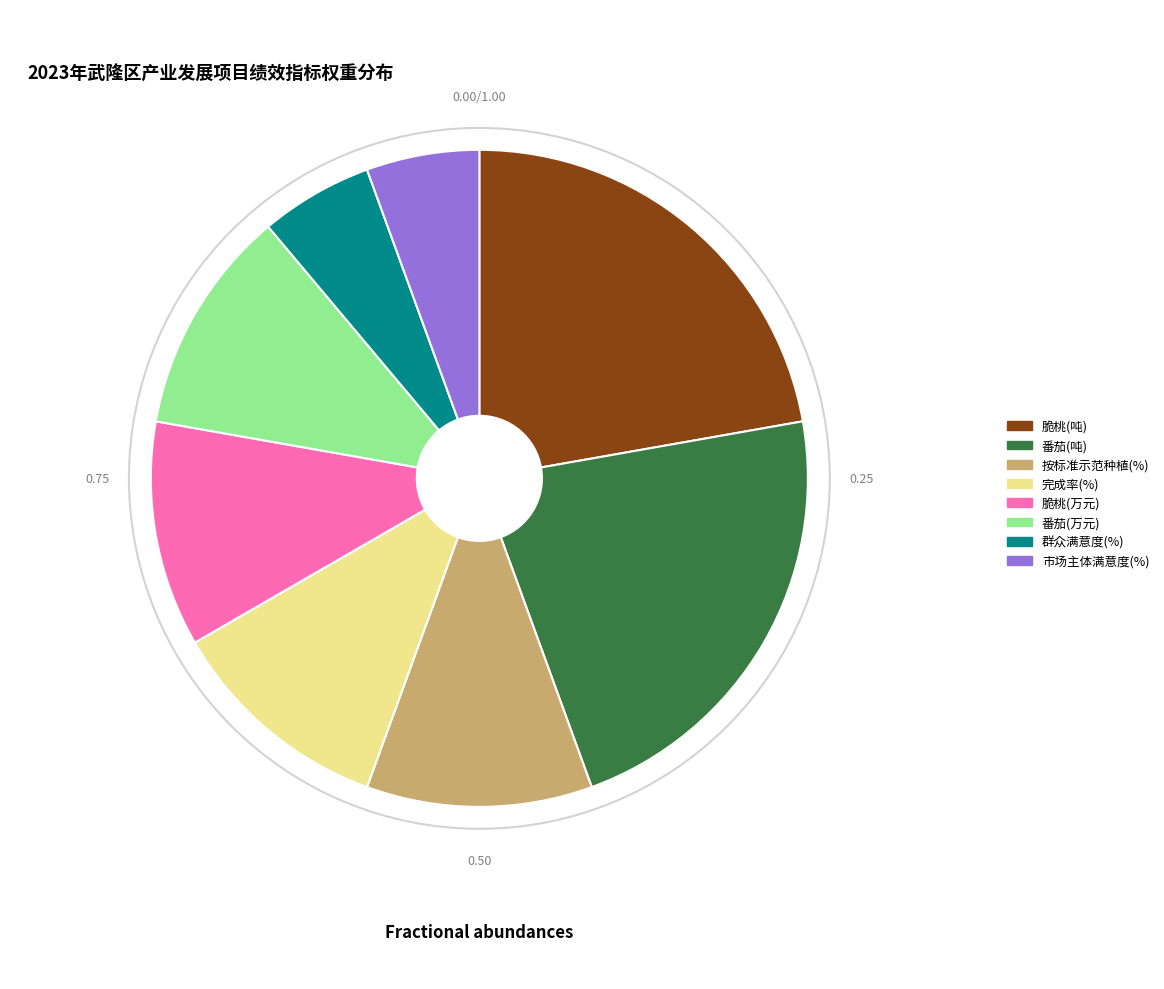

Does 番茄(万元) account for over 50% of the chart?

No